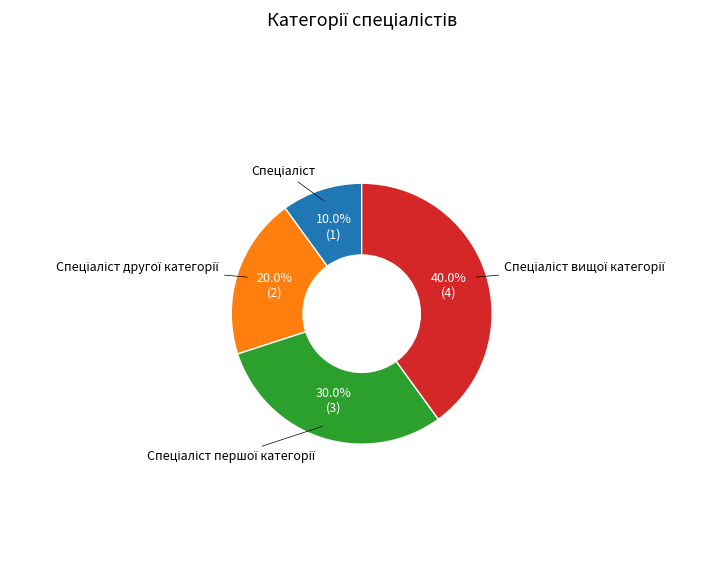

Does any single category account for the majority?

No